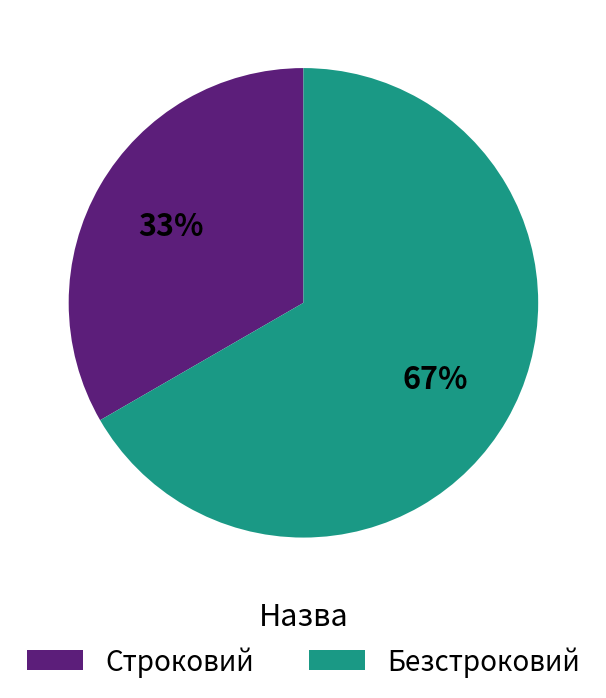

Does any single category account for the majority?

Yes